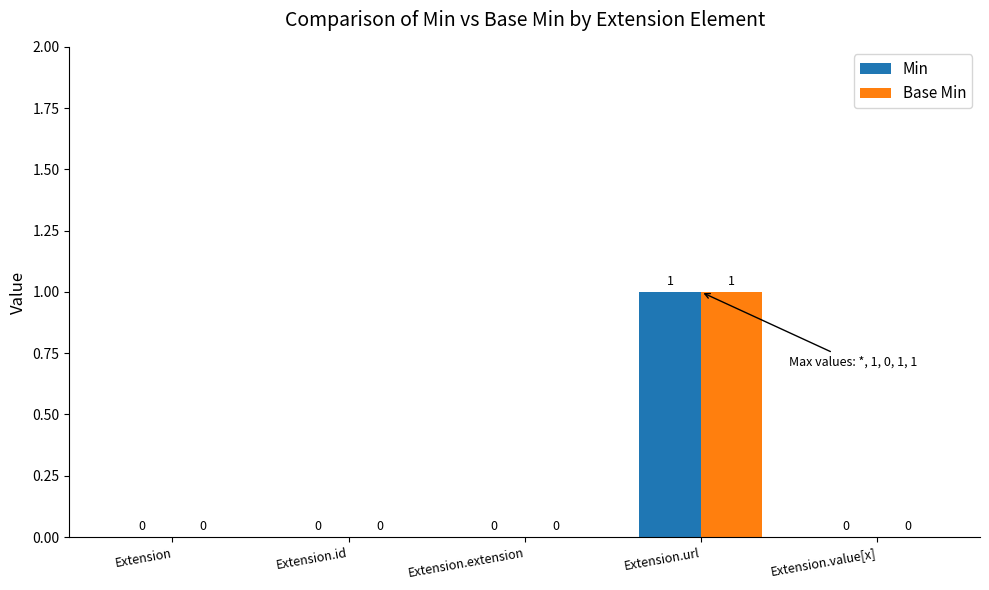

What is the sum of the Min values at Extension.url and Extension.id?

1